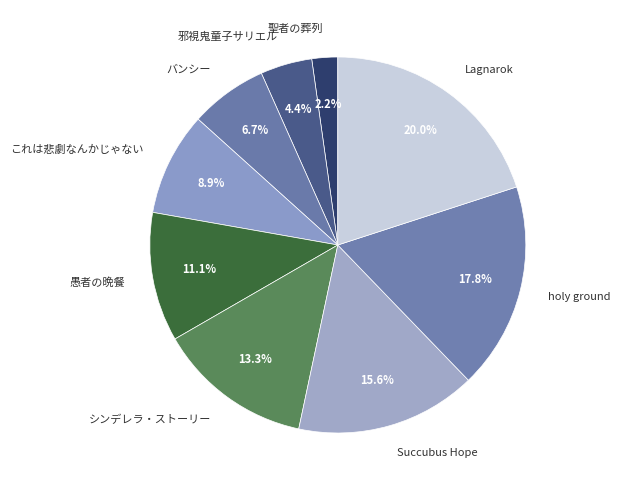

Combined, what portion of the pie is 聖者の葬列 and これは悲劇なんかじゃない?

11.1%